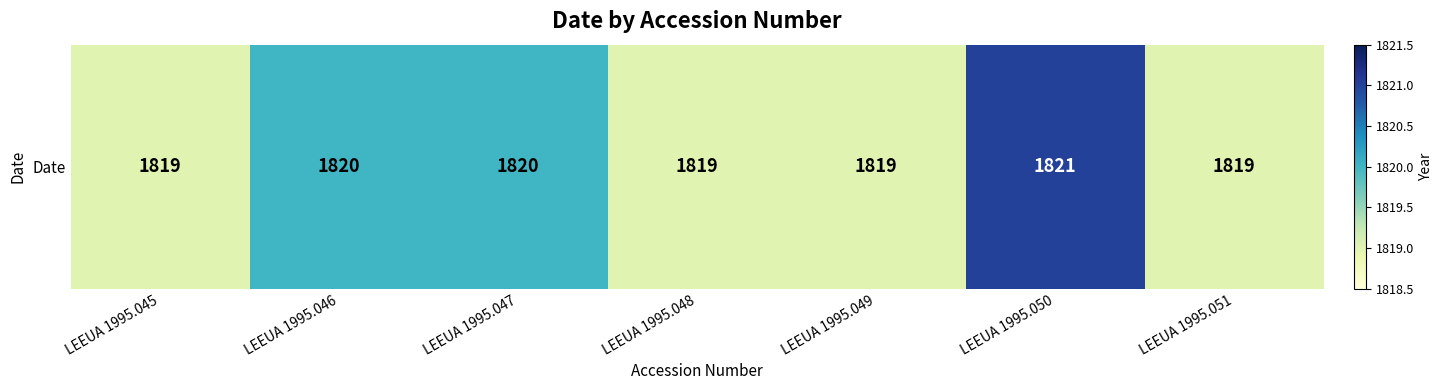

What is the change in value from LEEUA 1995.047 to LEEUA 1995.051?

-1